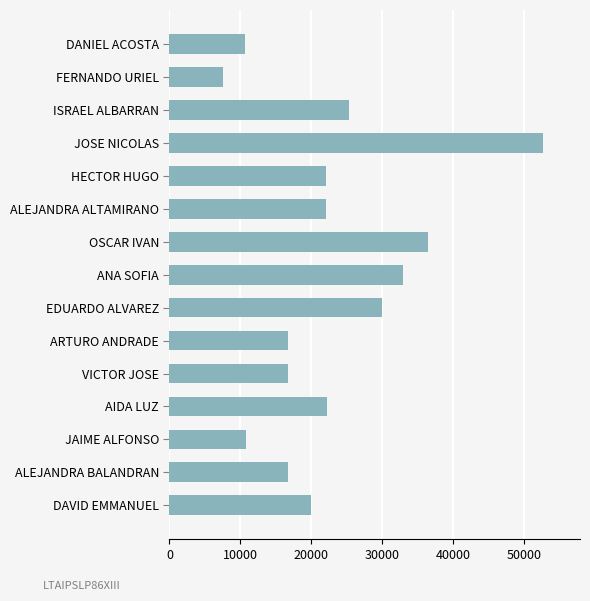

Where is the data nearest to the value 30047?

EDUARDO ALVAREZ